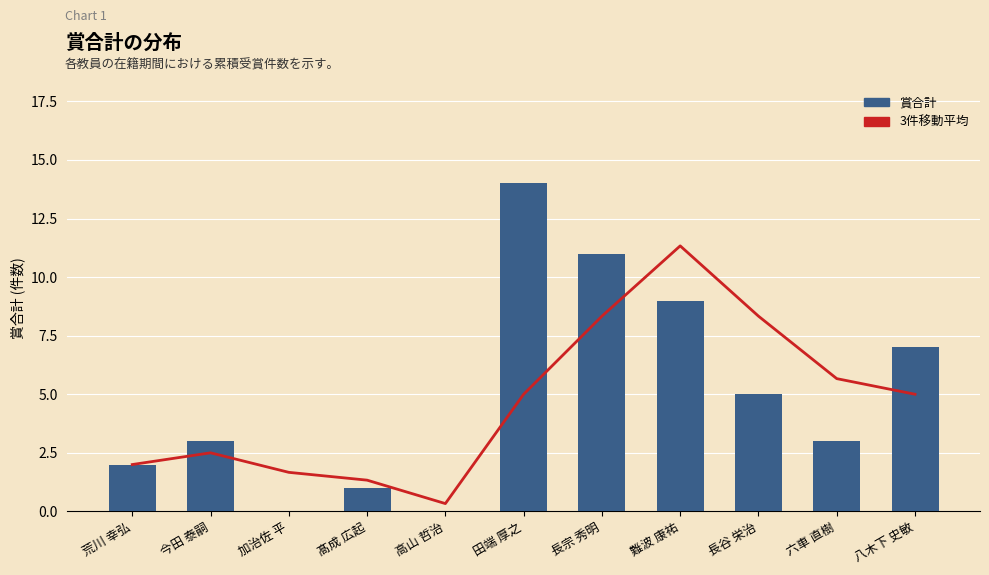

What is the difference between the 3件移動平均 values at 髙成 広起 and 田端 厚之?

3.7